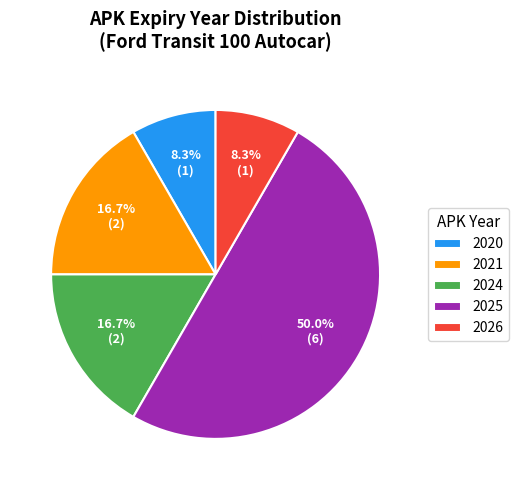

Which category accounts for the majority?

2025